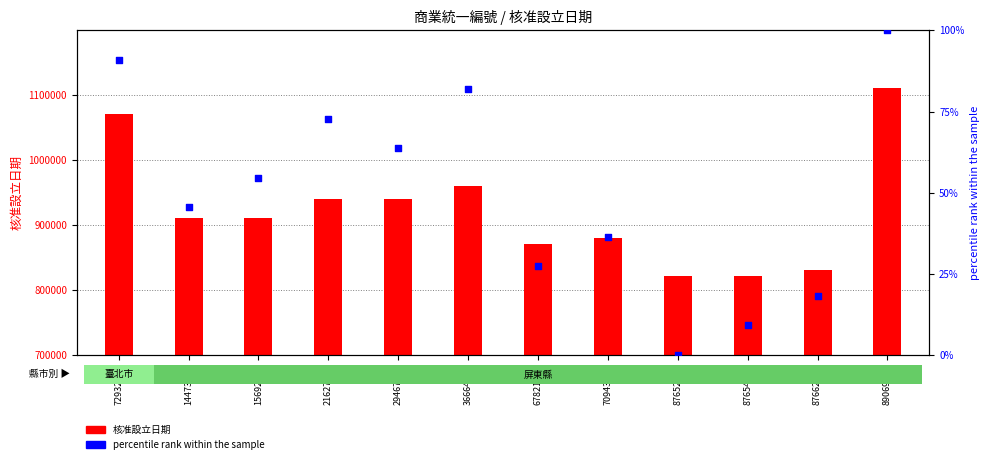

Which series reaches the maximum Y coordinate?

核准設立日期